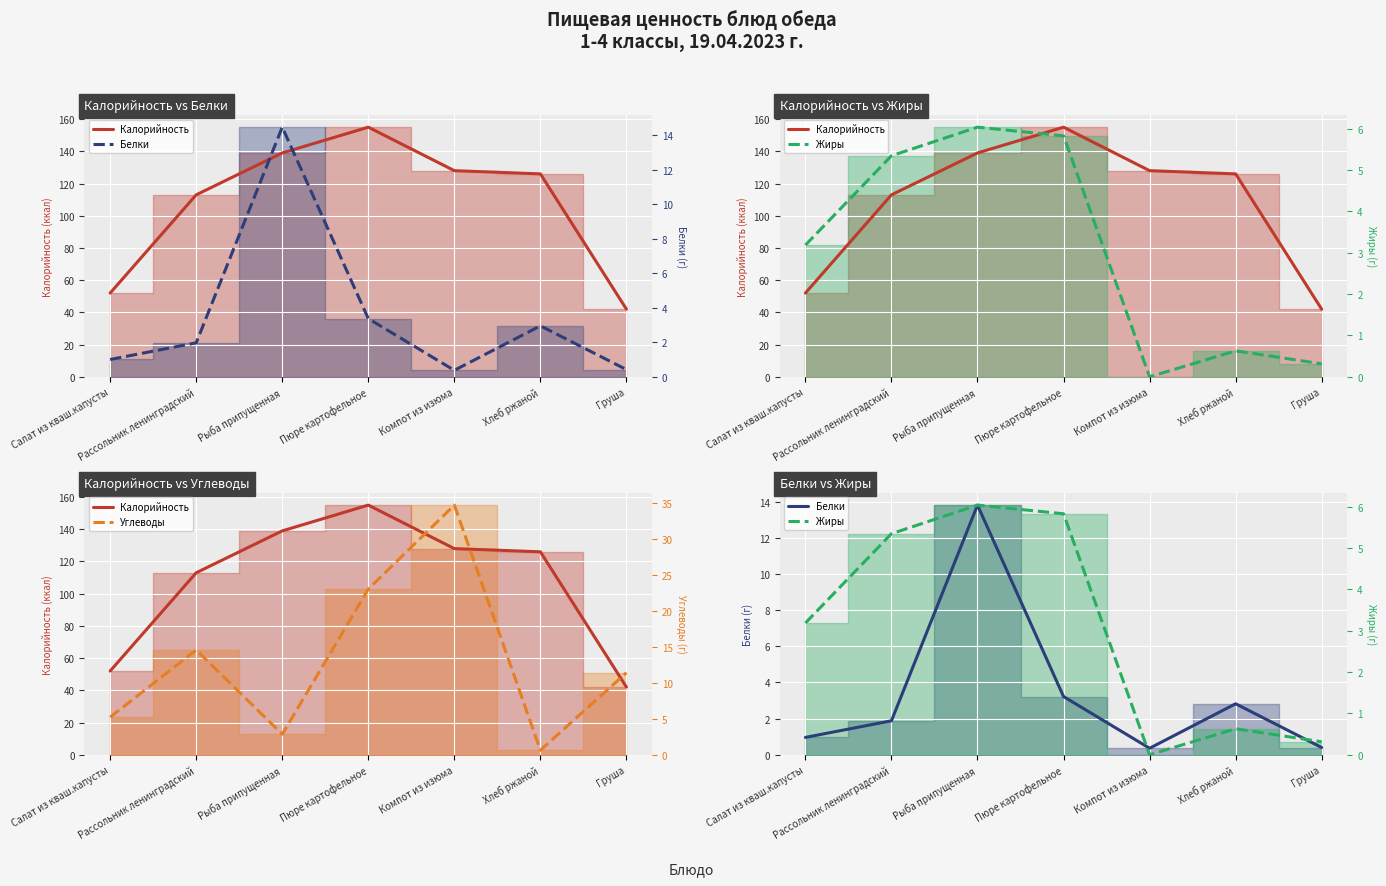

How many interior local peaks does the Углеводы series have?

2